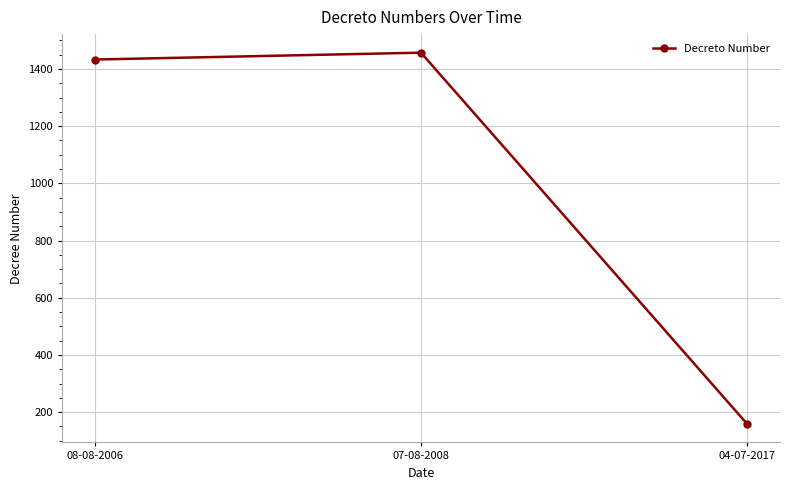

What position from the right is 07-08-2008?

2